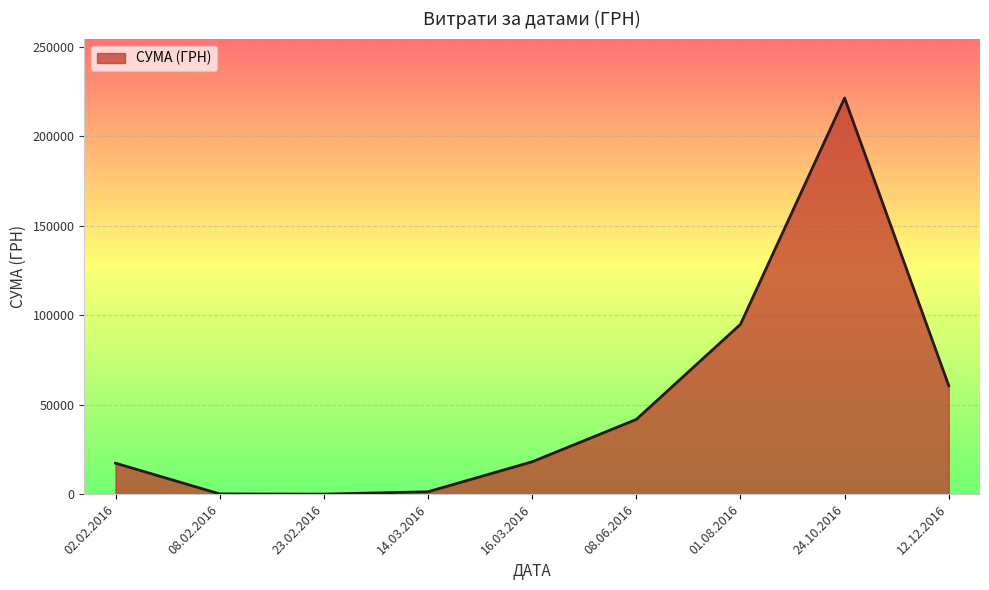

Between 24.10.2016 and 12.12.2016, which is larger?

24.10.2016